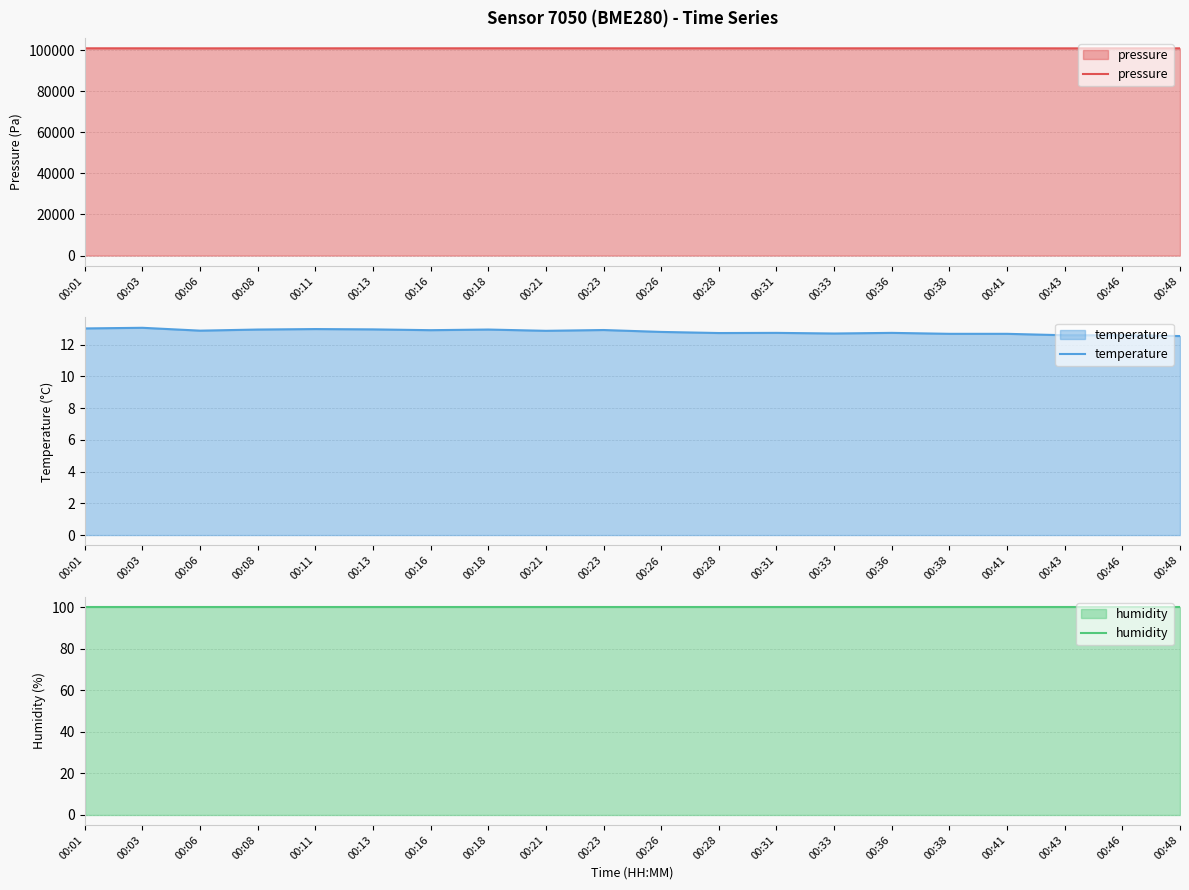

At which category does the chart reach its minimum across all series?

00:48